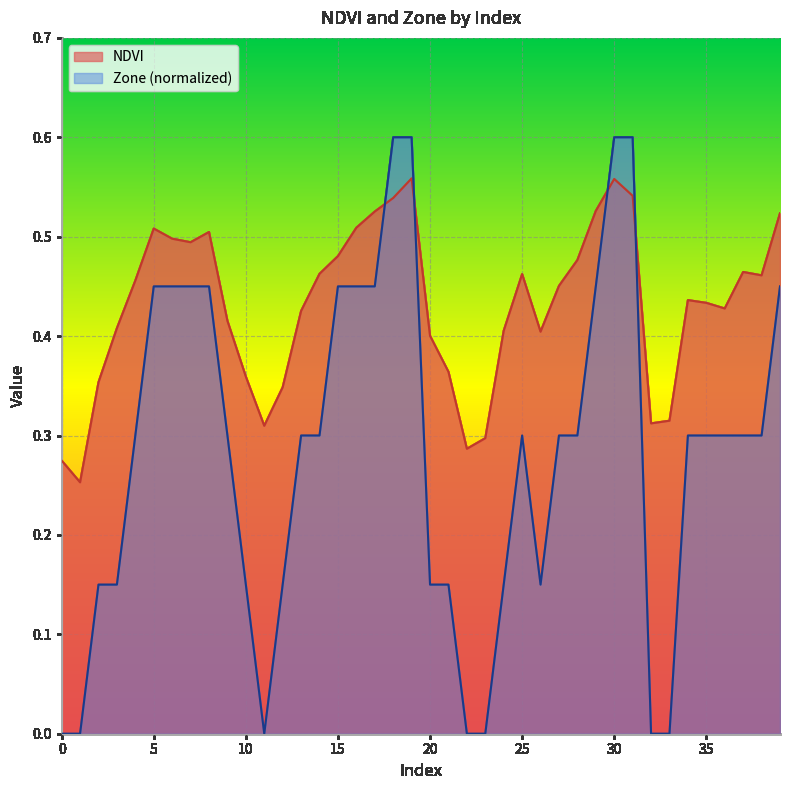

At how many categories does at least one series exceed 0?

40